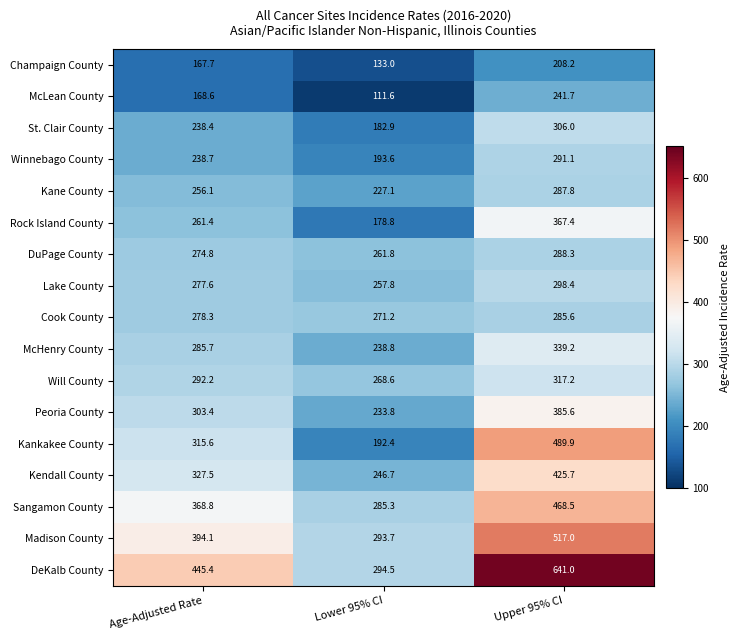

At which category is the sum across all series the highest?

Upper 95% CI